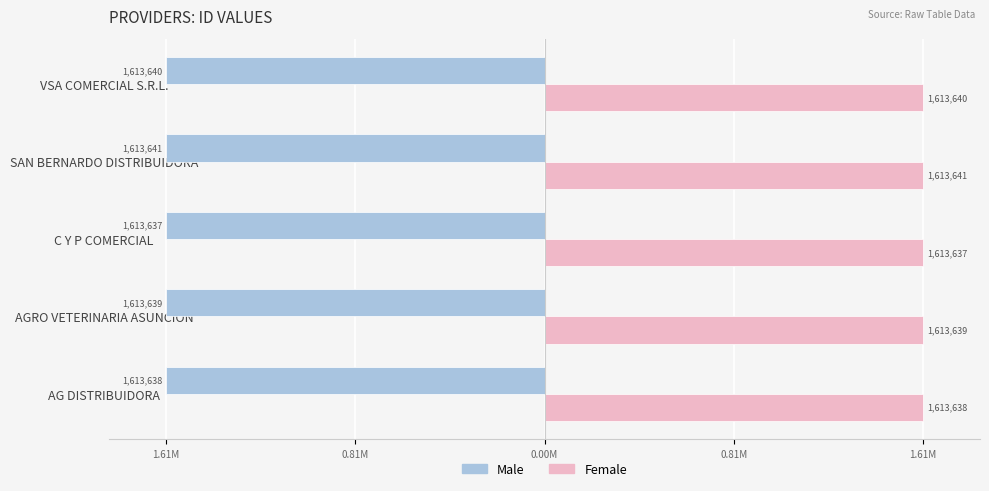

What are all the series names shown in the legend?

Male, Female